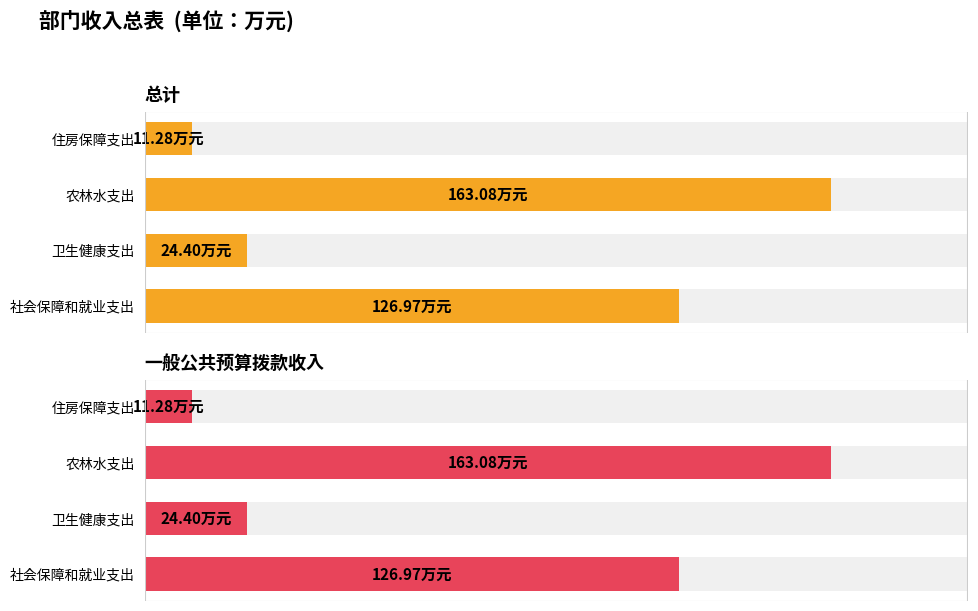

Are the bars horizontal?

Yes